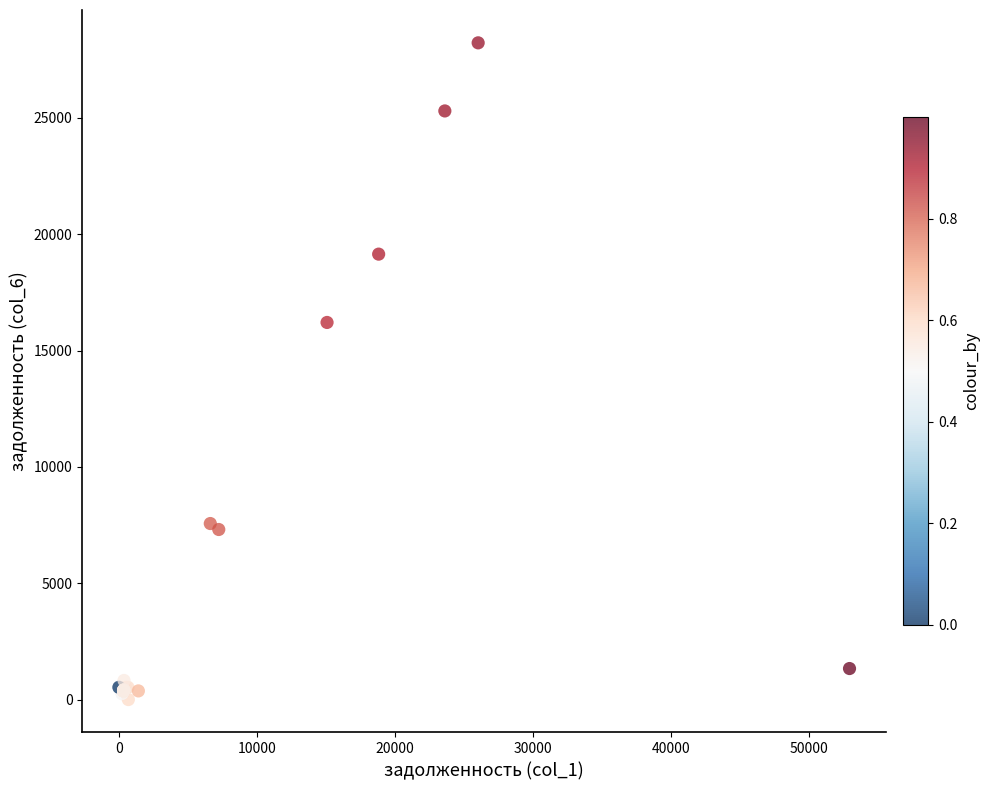

What Y value in the scatter plot is closest to 14115?

16210.6